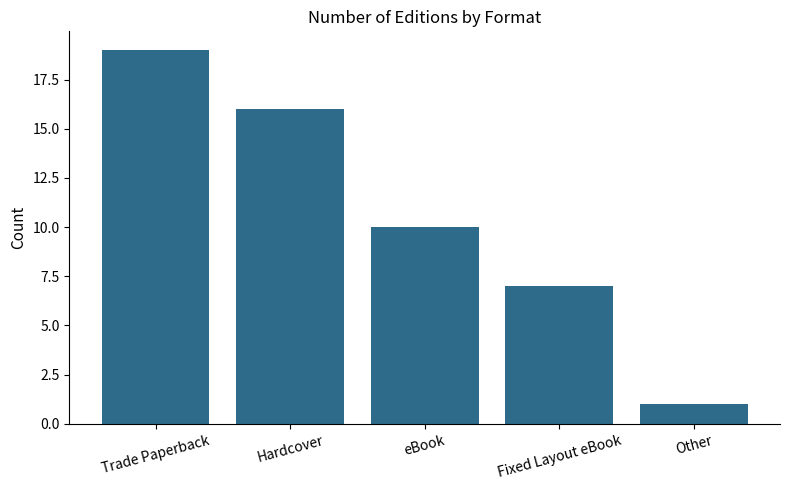

Where does the data first go above 10?

Trade Paperback